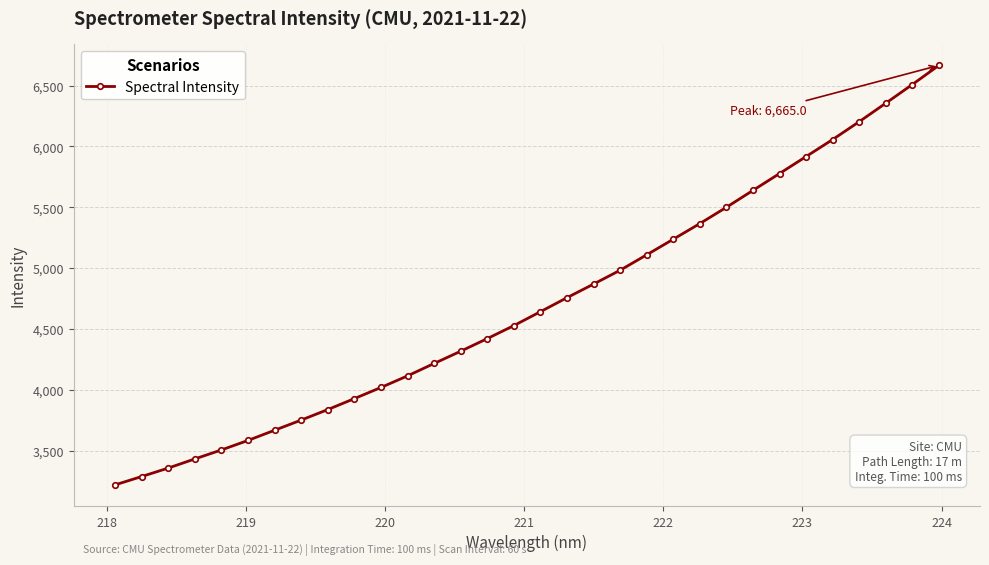

What is the maximum value shown in the chart?

6665.0